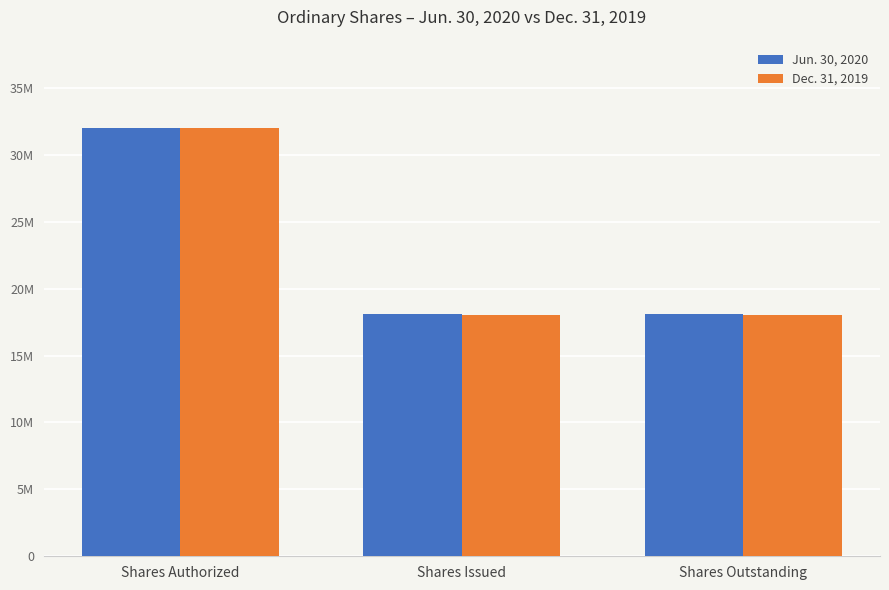

List the labels in order of Jun. 30, 2020 value, largest first.

Shares Authorized, Shares Issued, Shares Outstanding